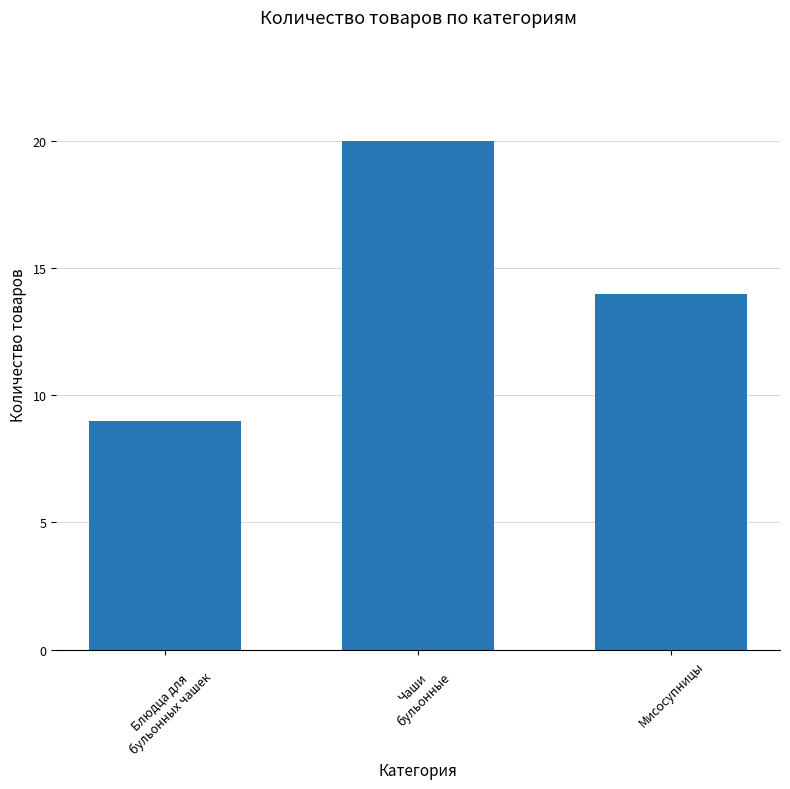

What is the ratio of the value at Чаши
бульонные to the value at Блюдца для
бульонных чашек?

2.2